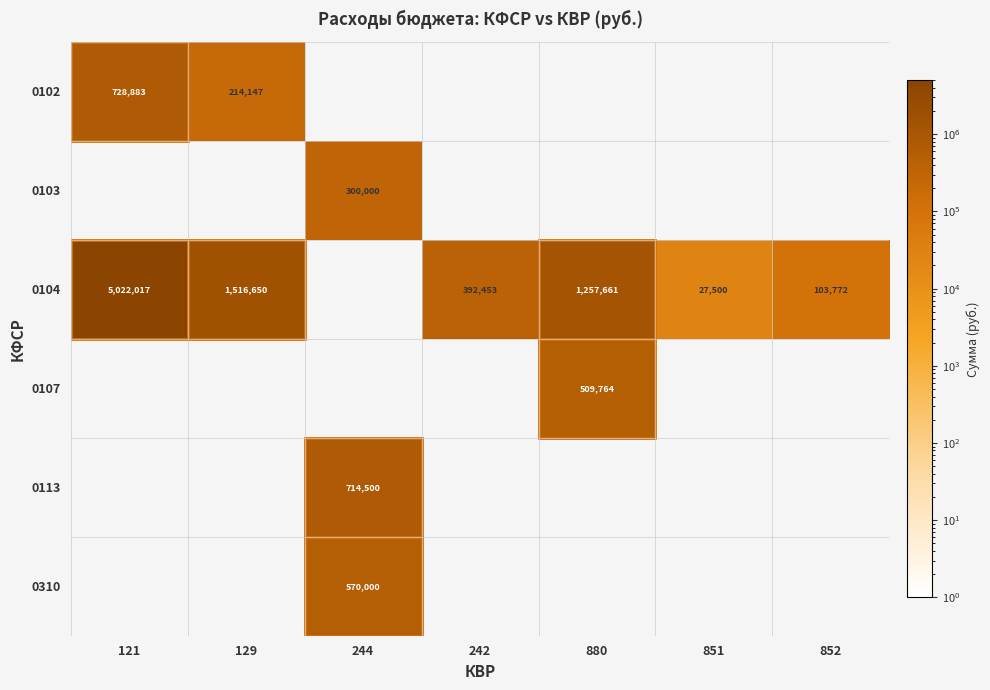

At which category does the chart reach its peak across all series?

121